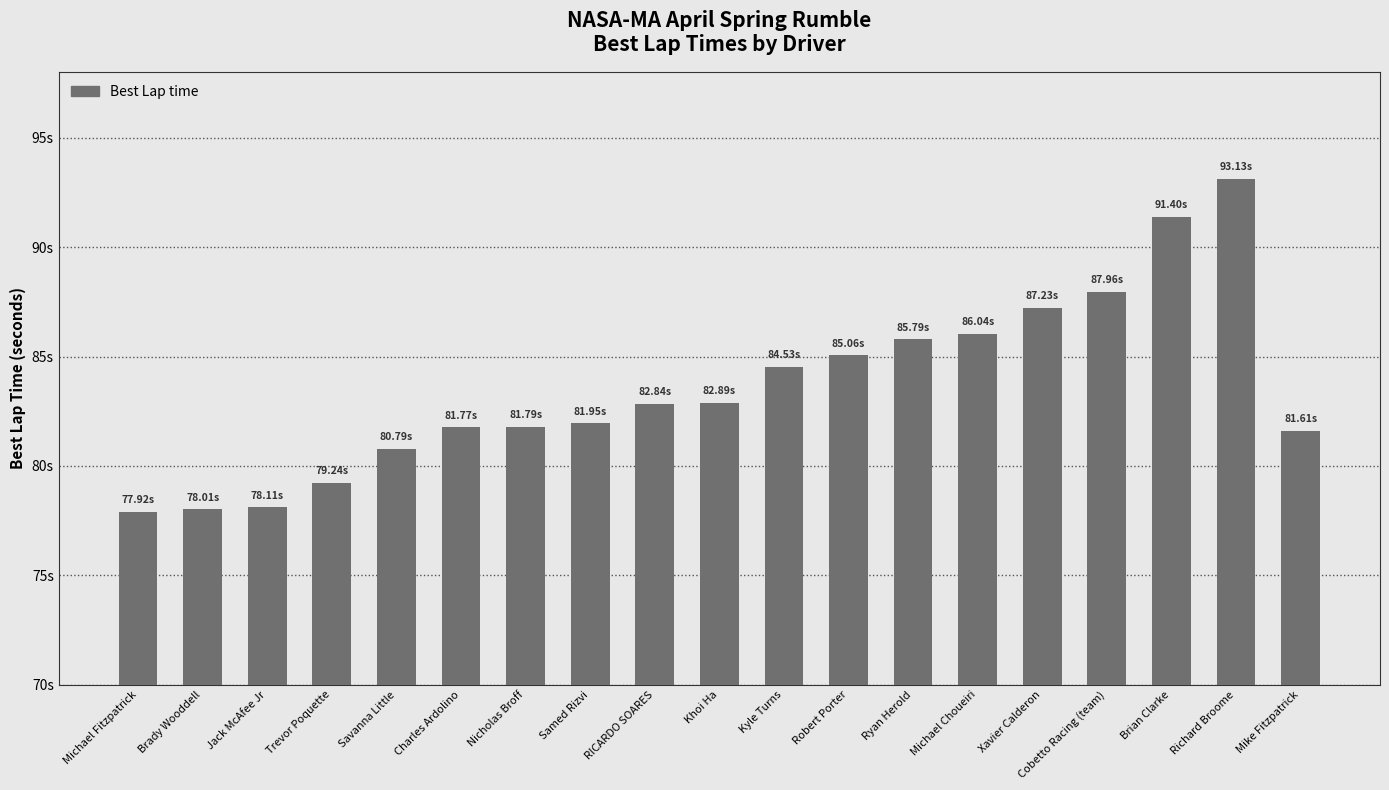

What is the greatest value displayed?

93.1